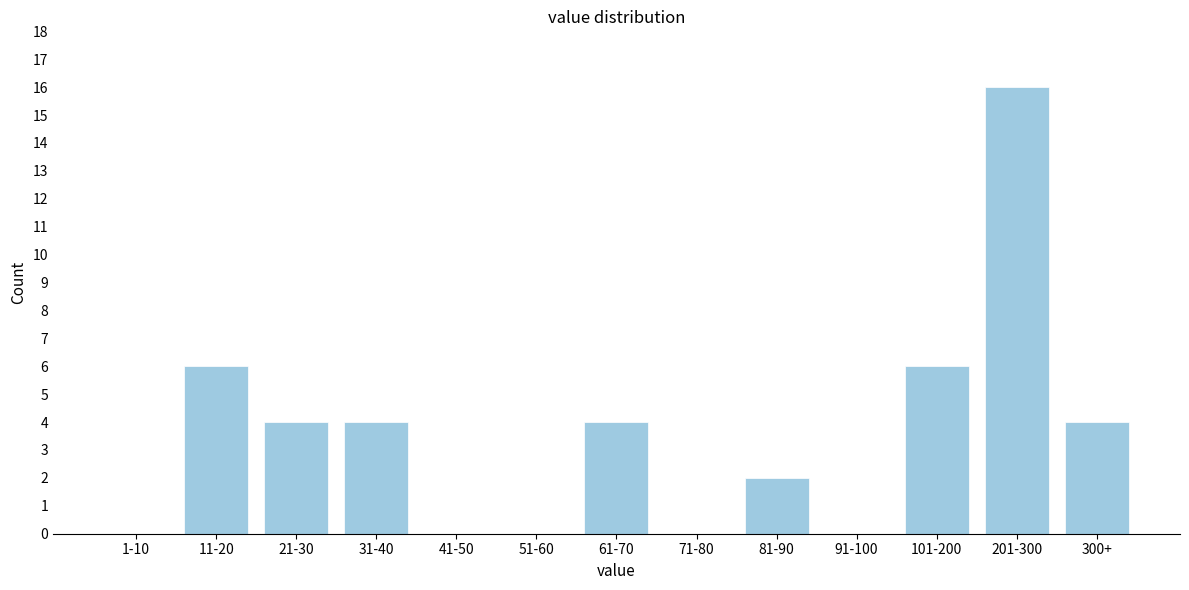

Reading left to right, list all the values displayed in this chart.

1-10=0	11-20=6	21-30=4	31-40=4	41-50=0	51-60=0	61-70=4	71-80=0	81-90=2	91-100=0	101-200=6	201-300=16	300+=4